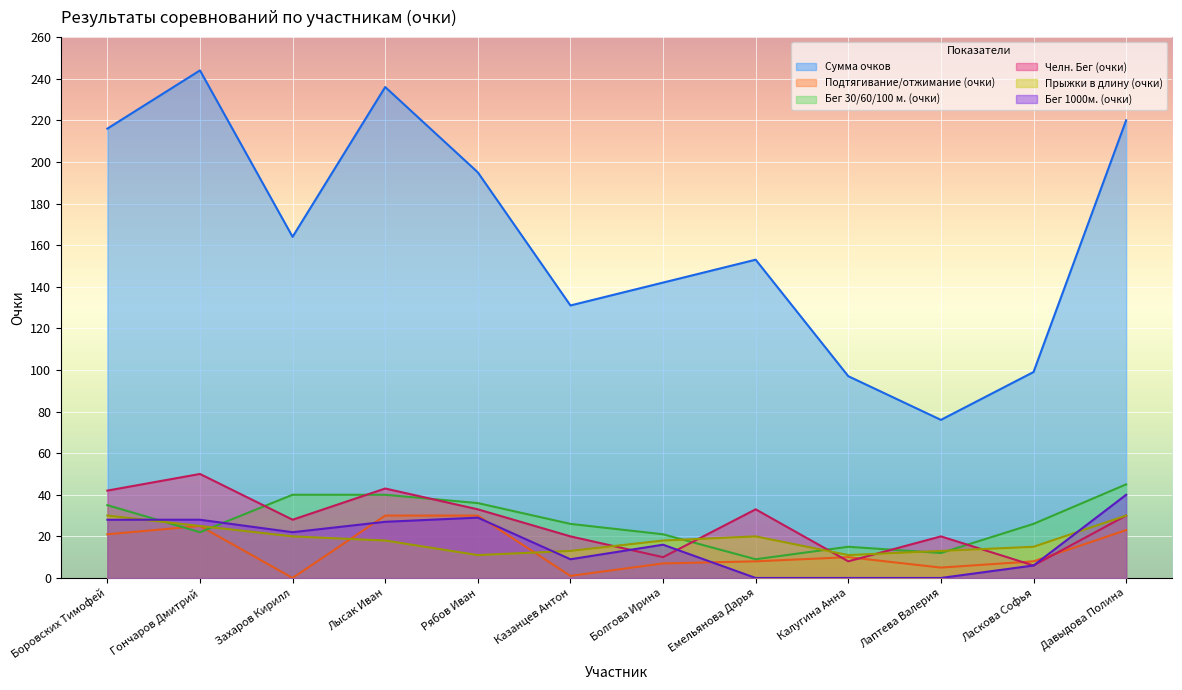

Reading left to right, what are all the values shown in this chart?

Сумма очков: 216	244	164	236	195	131	142	153	97	76	99	220
Подтягивание/отжимание (очки): 21	25	0	30	30	1	7	8	10	5	8	23
Бег 30/60/100 м. (очки): 35	22	40	40	36	26	21	9	15	12	26	45
Челн. Бег (очки): 42	50	28	43	33	20	10	33	8	20	6	30
Прыжки в длину (очки): 30	25	20	18	11	13	18	20	11	13	15	30
Бег 1000м. (очки): 28	28	22	27	29	9	16	0	0	0	6	40